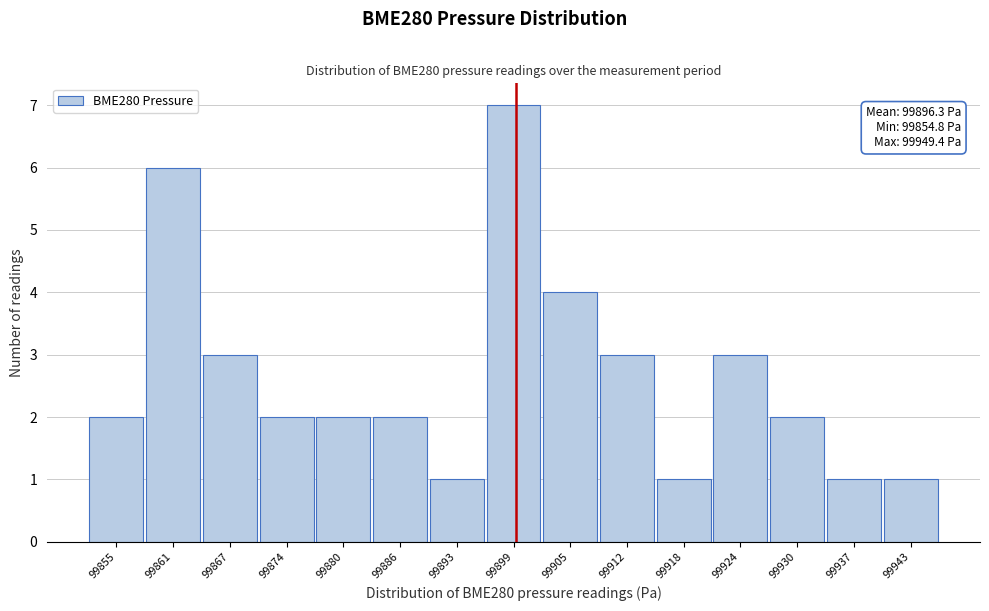

Reading right to left, transcribe all the data shown in this chart.

99943=1	99937=1	99930=2	99924=3	99918=1	99912=3	99905=4	99899=7	99893=1	99886=2	99880=2	99874=2	99867=3	99861=6	99855=2